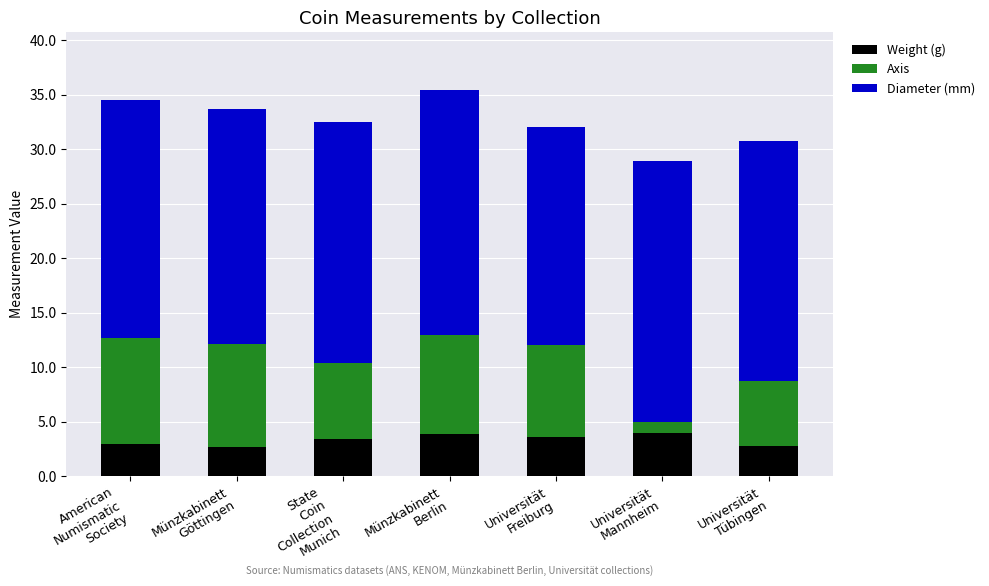

How many bars are there in total?

7